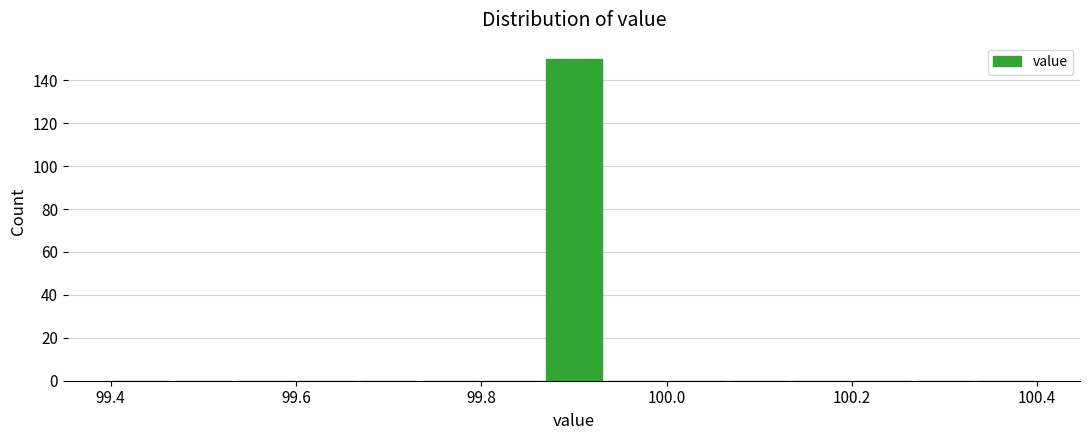

Read against the x-axis, roughly where is the centre of the tallest bar?

99.90